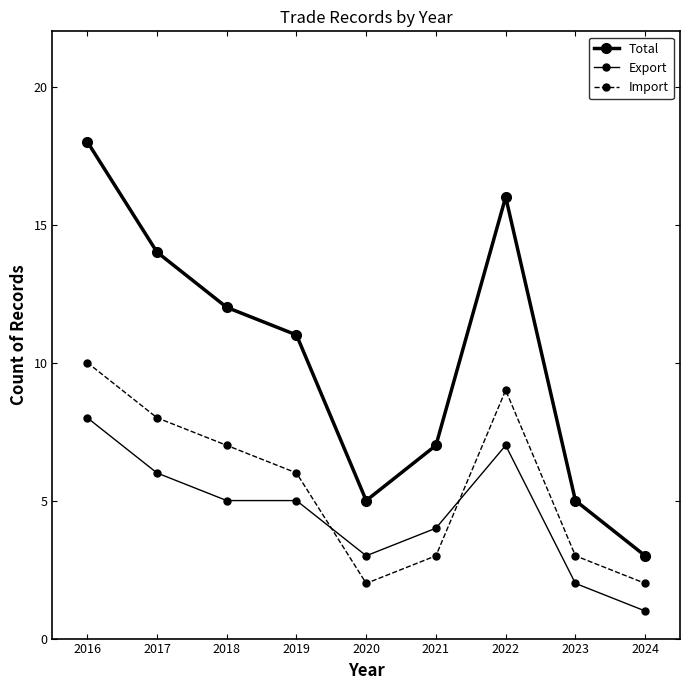

Is this an area chart (filled region under the line)?

No